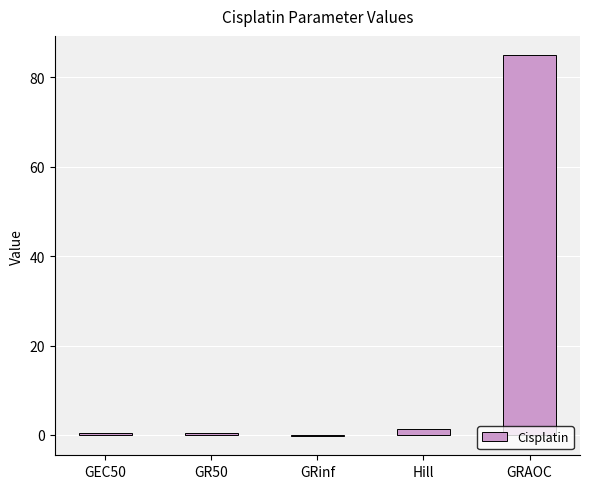

What is the difference between the values at GRinf and GEC50?

0.7